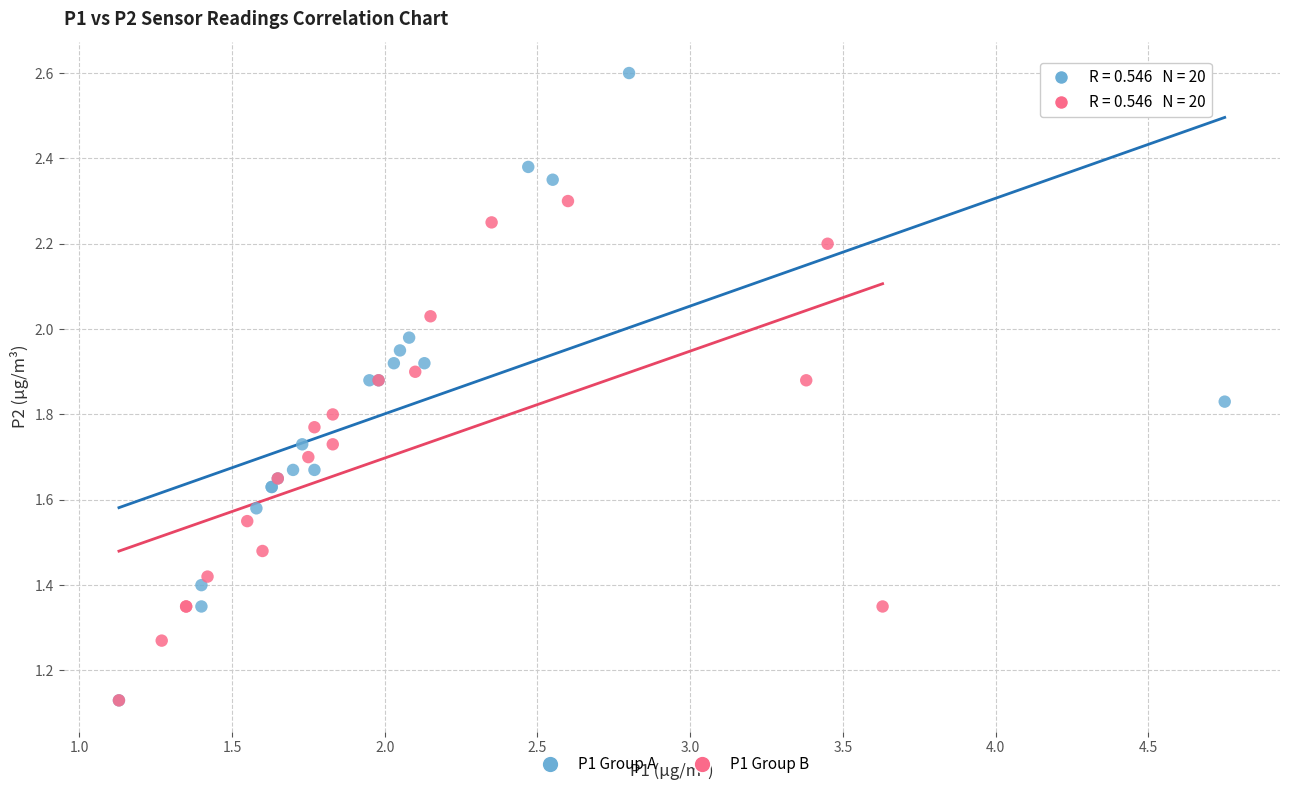

What are all the series names shown in the legend?

P1 Group A, P1 Group B